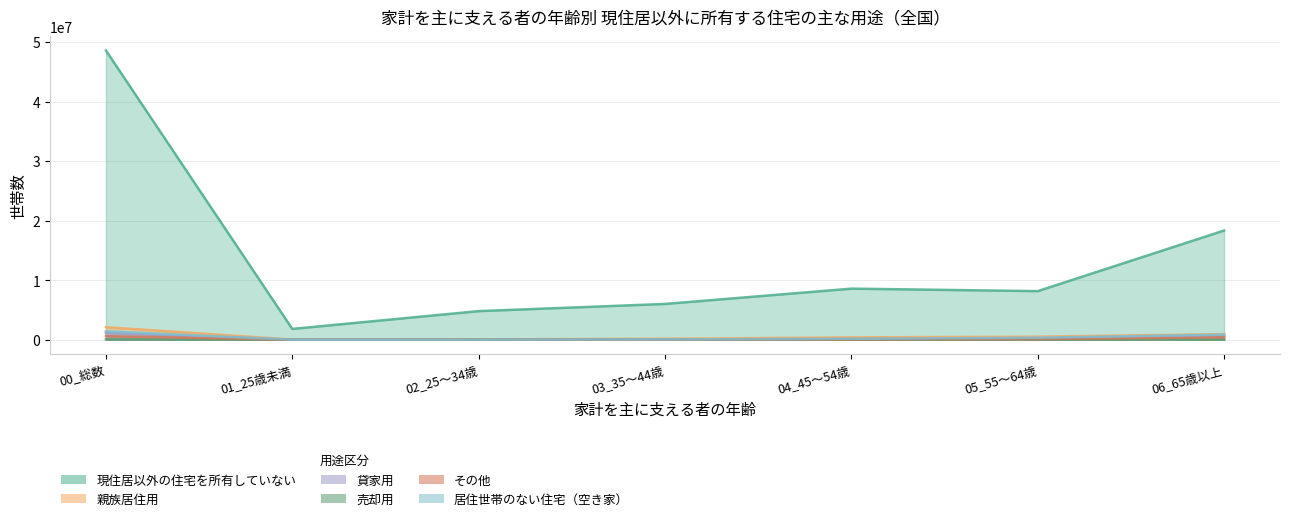

How many lines are shown in the chart?

6